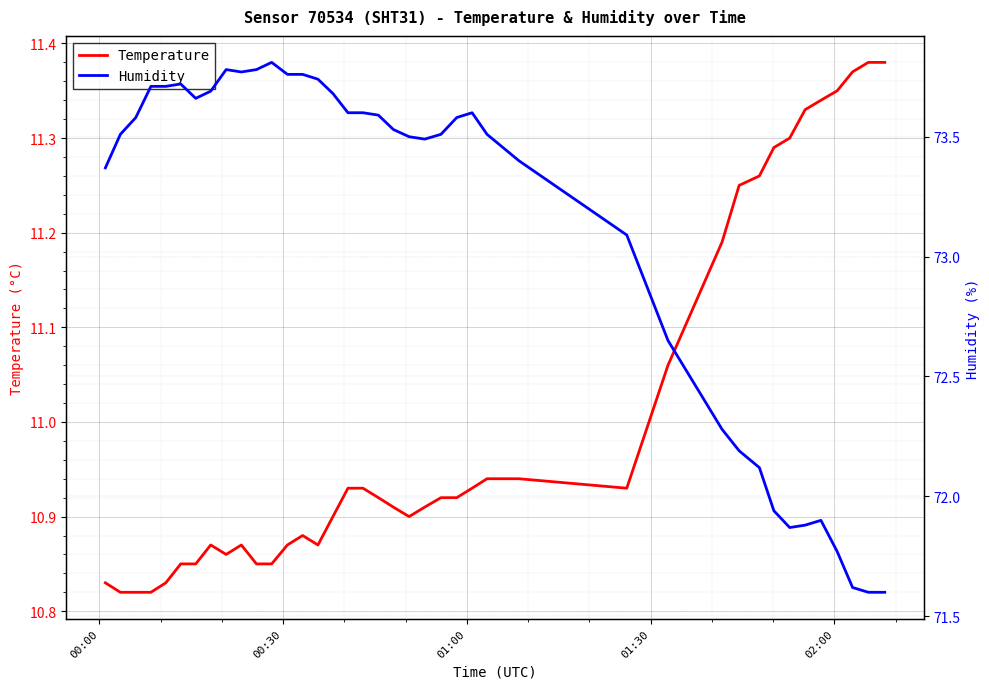

Which series has the largest total across all categories?

Humidity